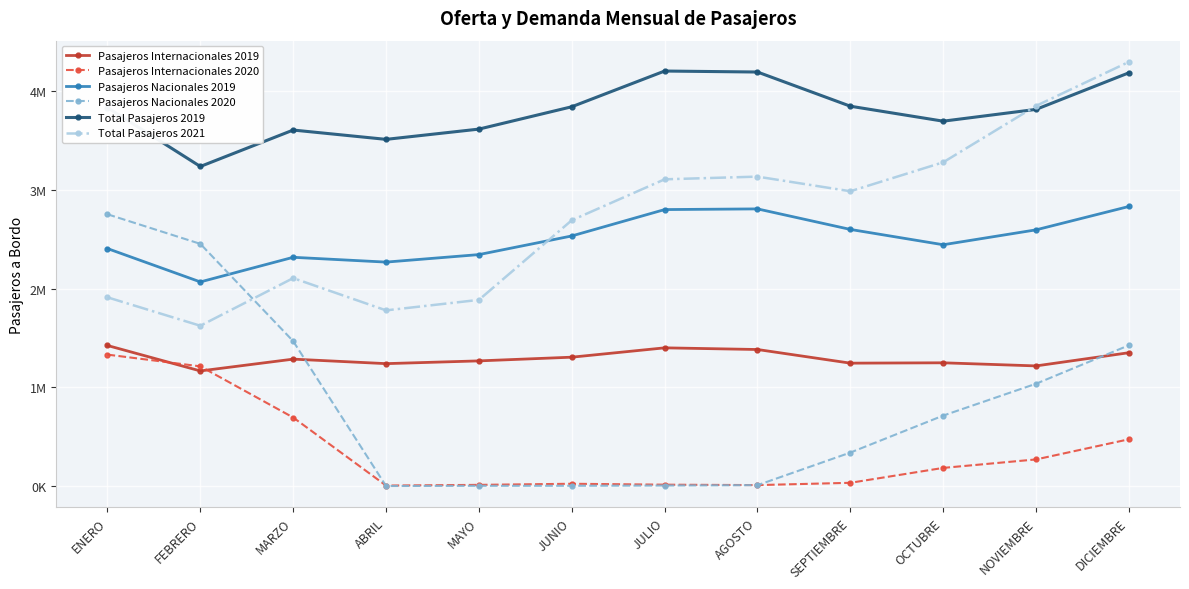

Which series changed the most between AGOSTO and OCTUBRE?

Pasajeros Nacionales 2020